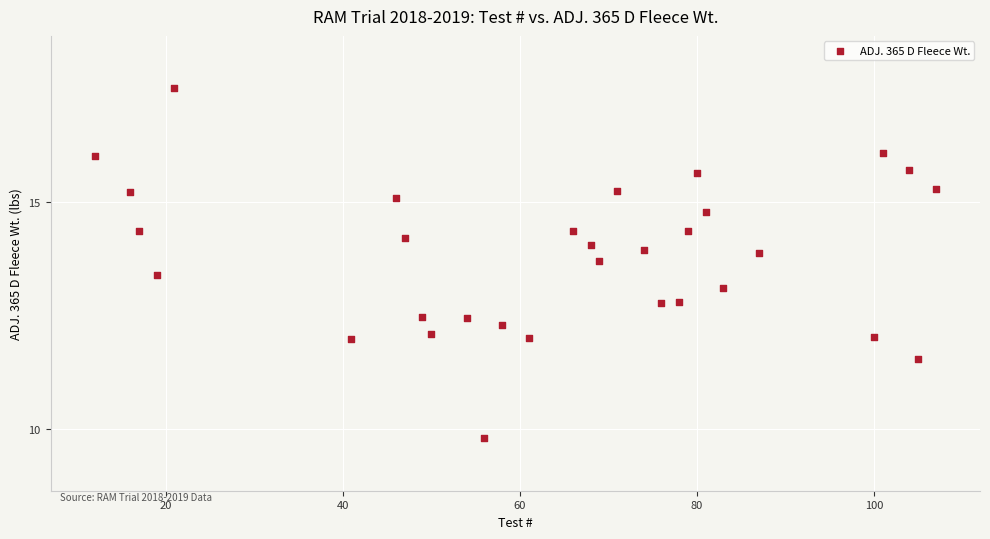

What is the range of Y values (max minus min)?

7.7